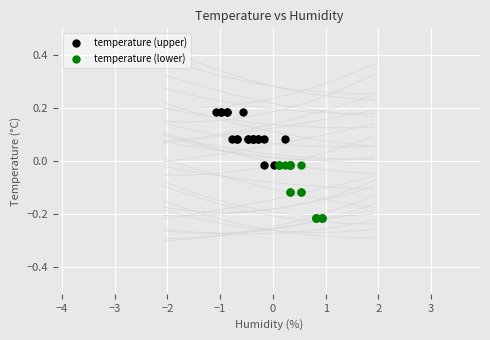

Which series reaches the maximum Y coordinate?

temperature (upper)